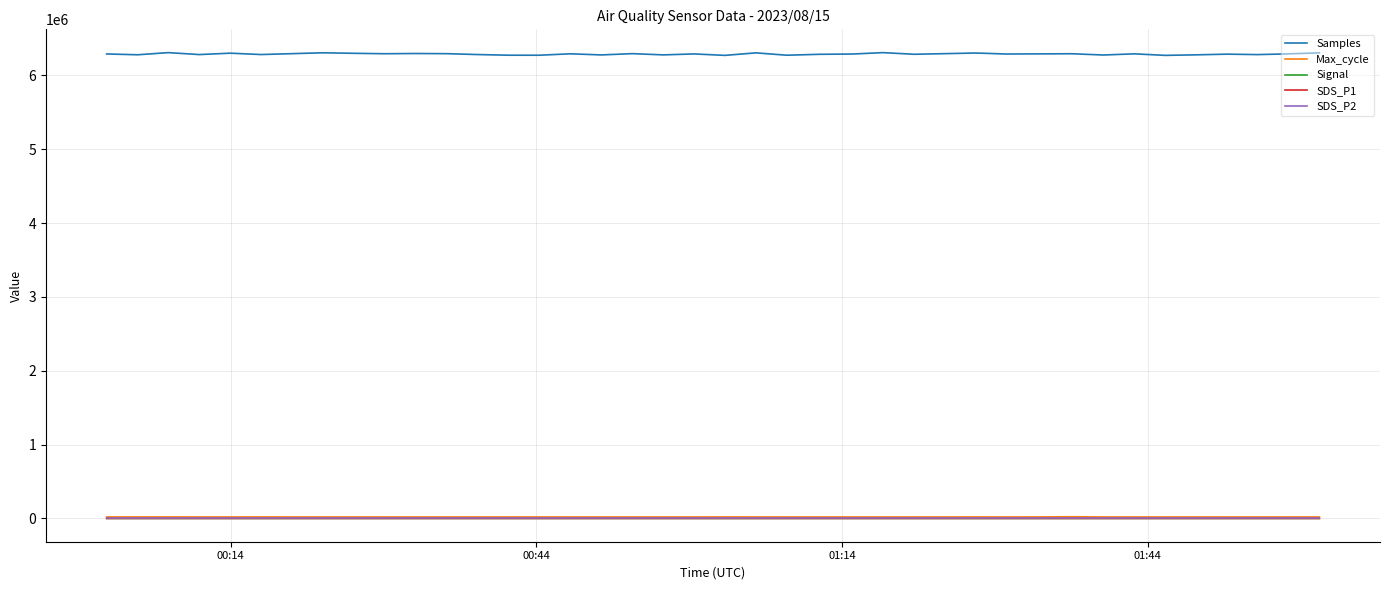

How many series are shown in this chart?

5